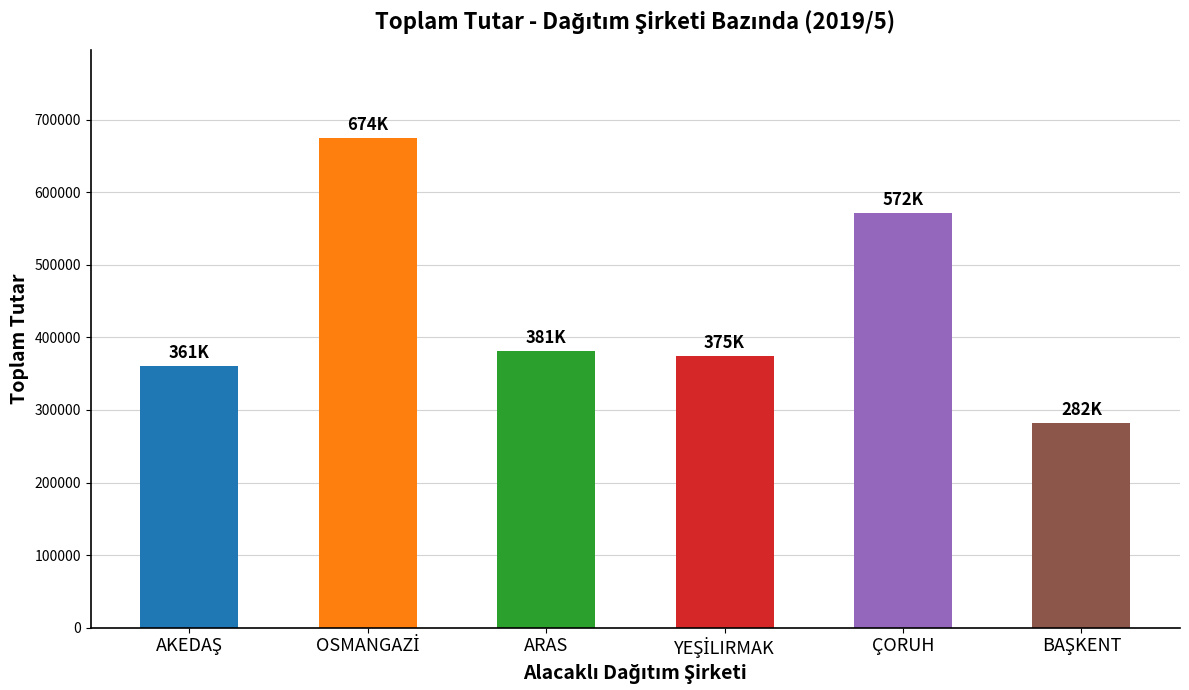

Are the bars horizontal?

No